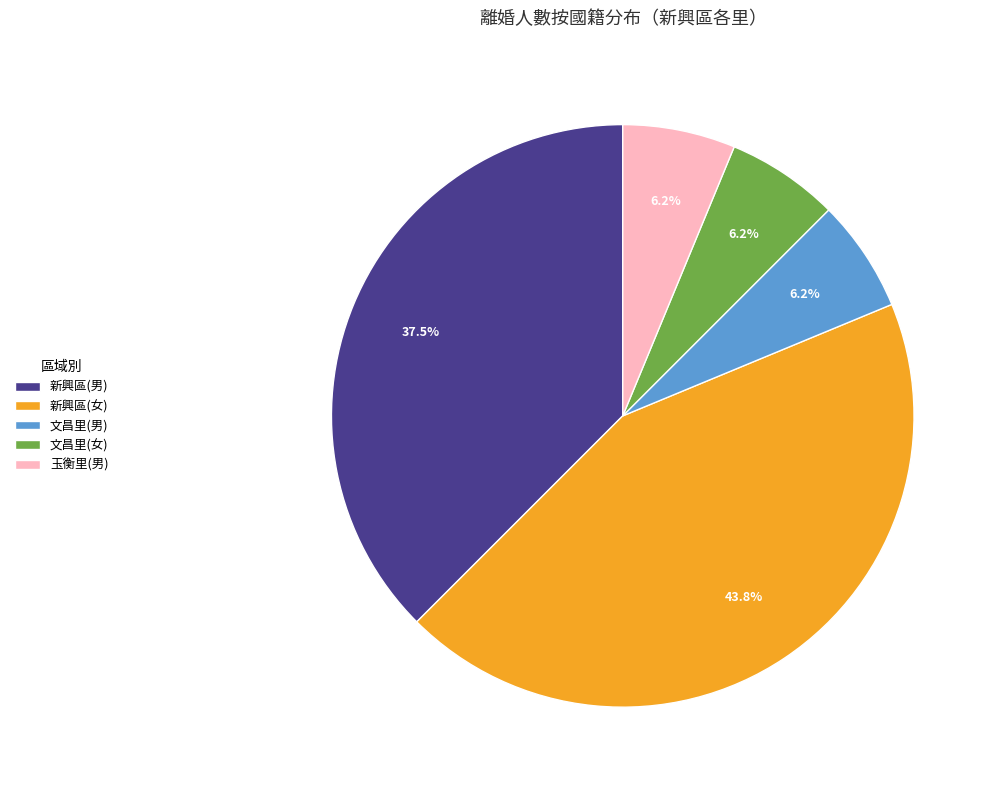

To the nearest percent, what portion does 新興區(女) represent?

44%